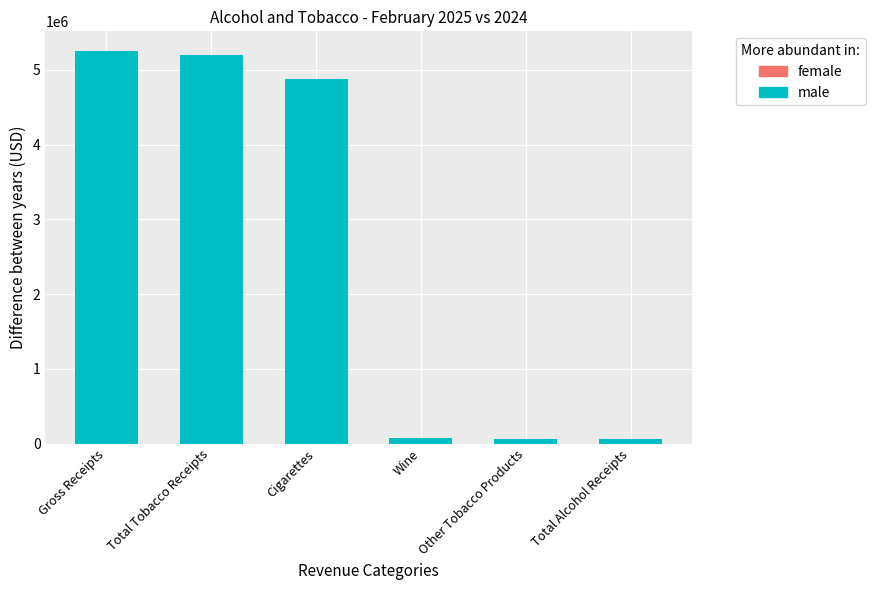

True or false: the data shows 5250966.2 at Gross Receipts.

True